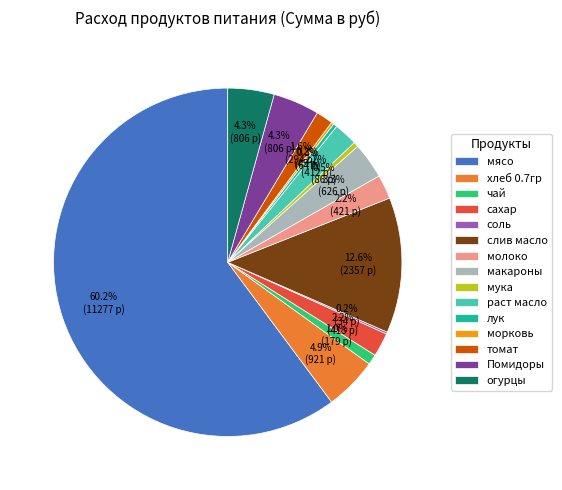

To the nearest percent, what percentage of the pie is огурцы?

4%